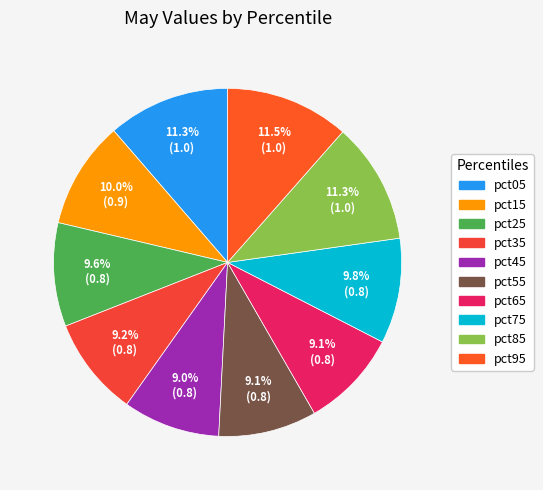

To the nearest percent, what portion does pct85 represent?

11%